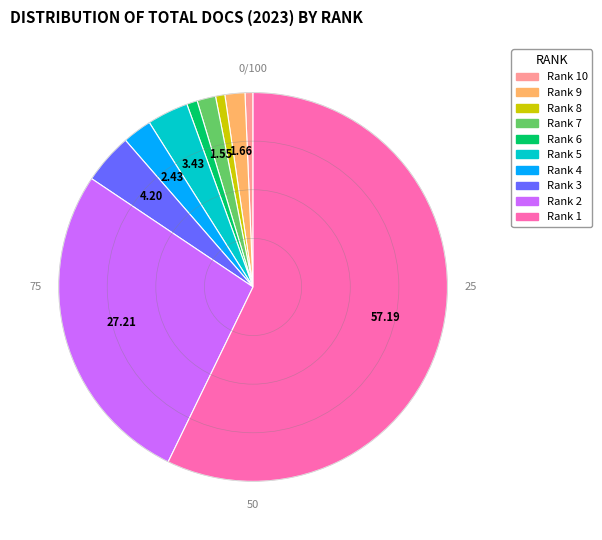

Which has a higher value, Rank 1 or Rank 7?

Rank 1